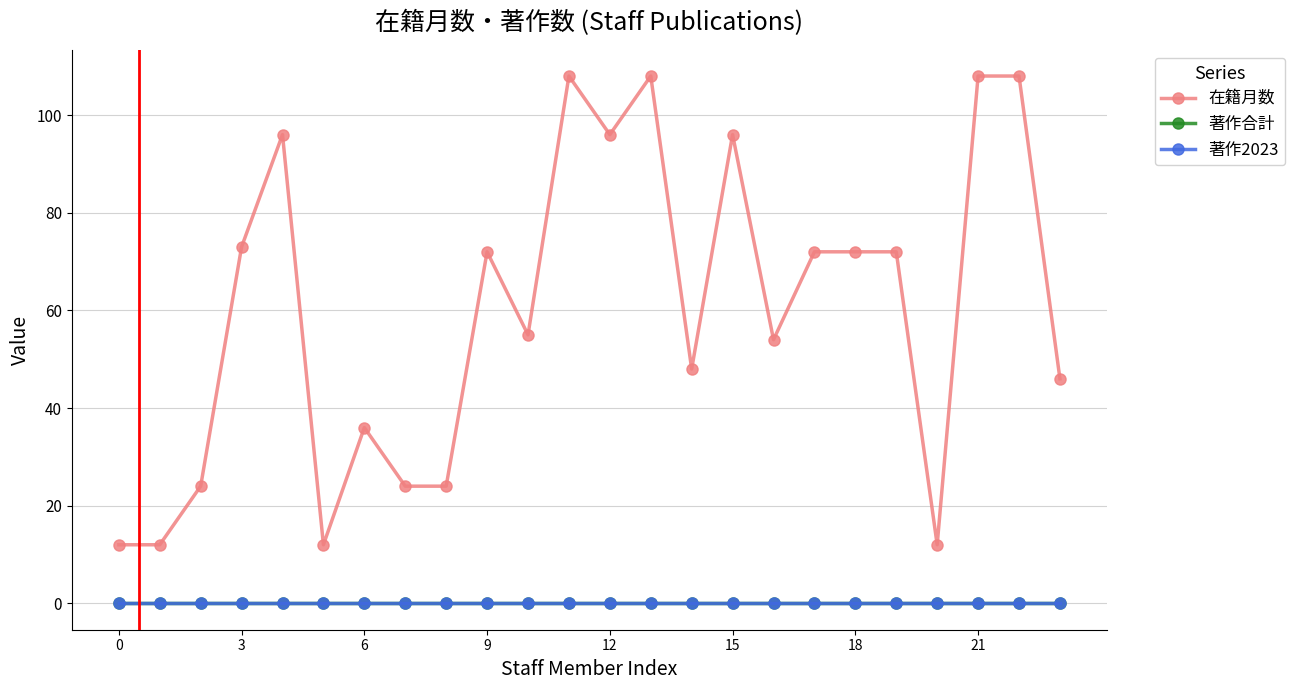

True or false: 著作2023 and 在籍月数 cross at least once.

False